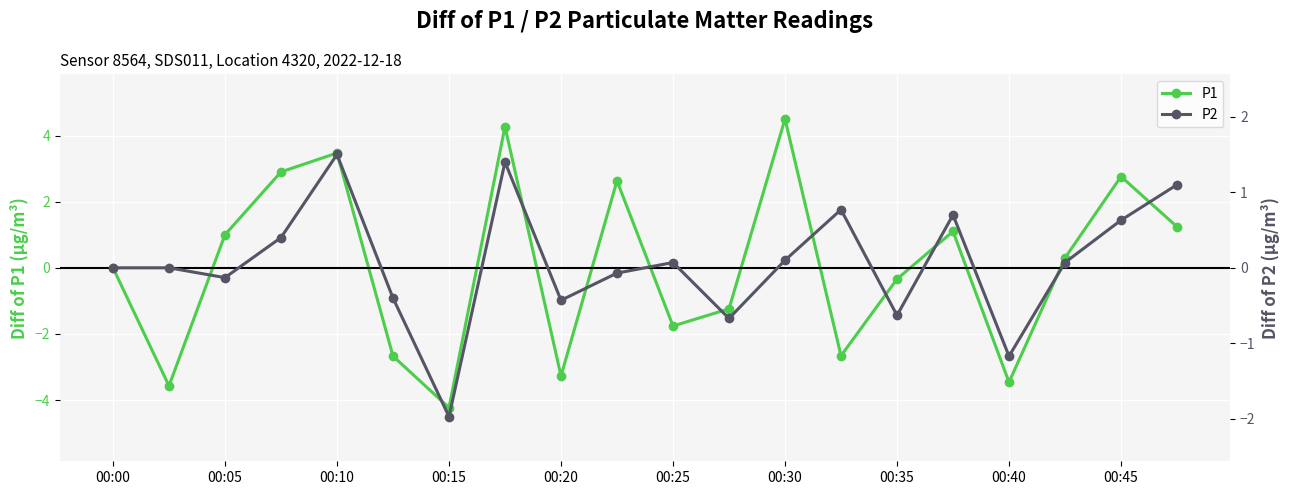

Which series has the largest total across all categories?

P2